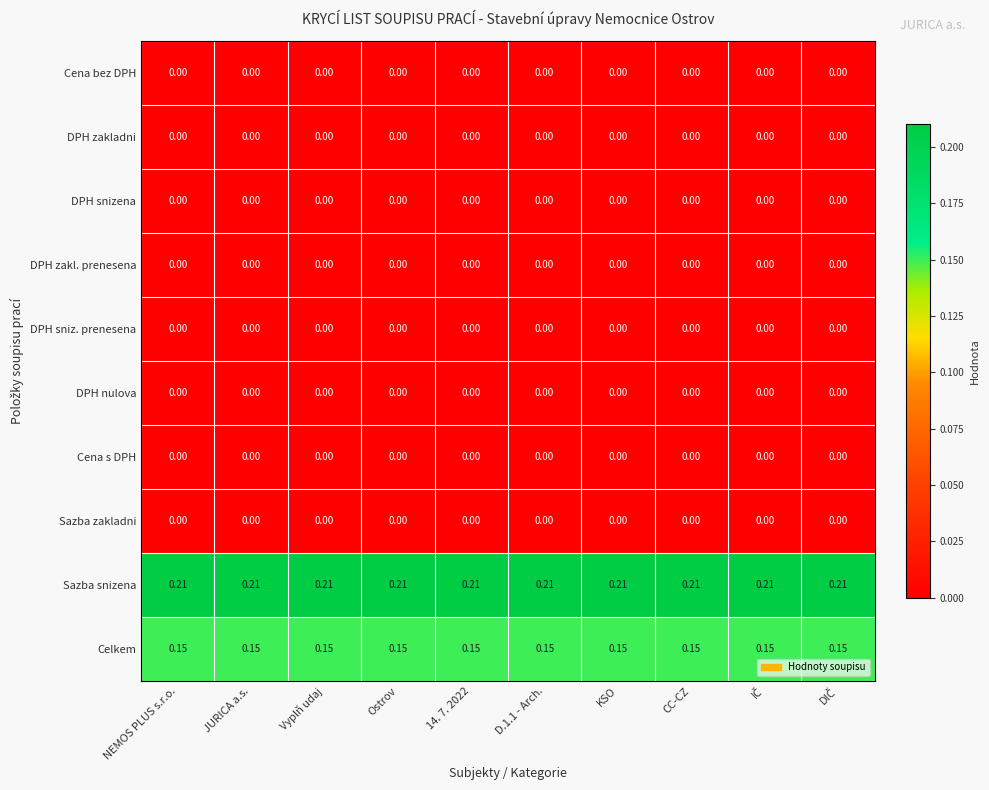

Which series has the largest total across all categories?

Sazba snizena